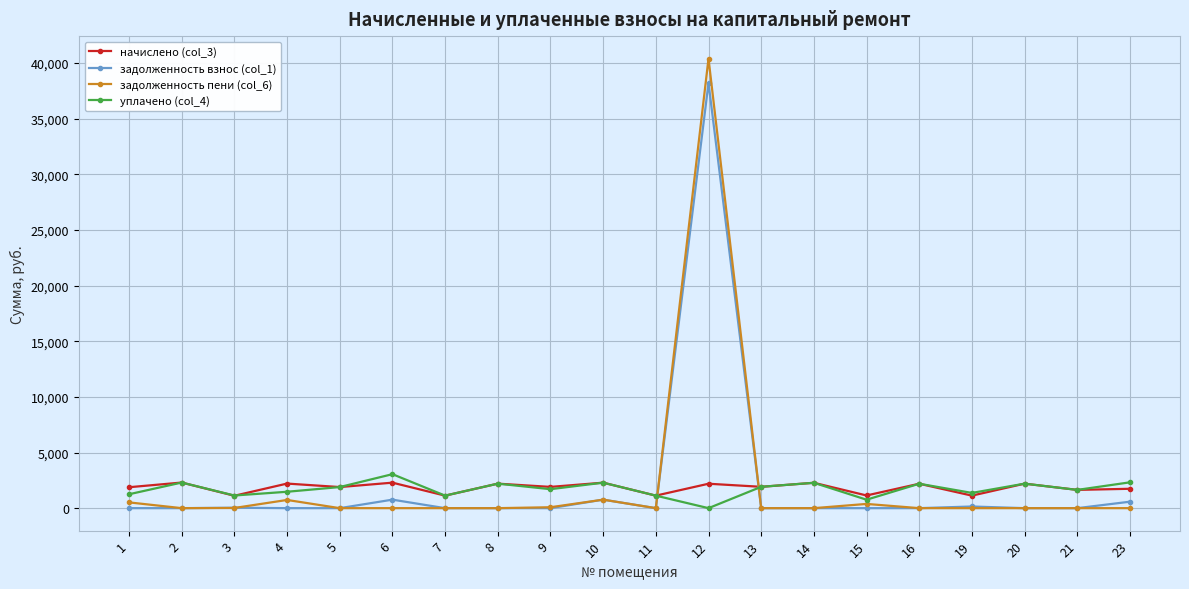

What is the maximum value shown in the chart?

40391.2